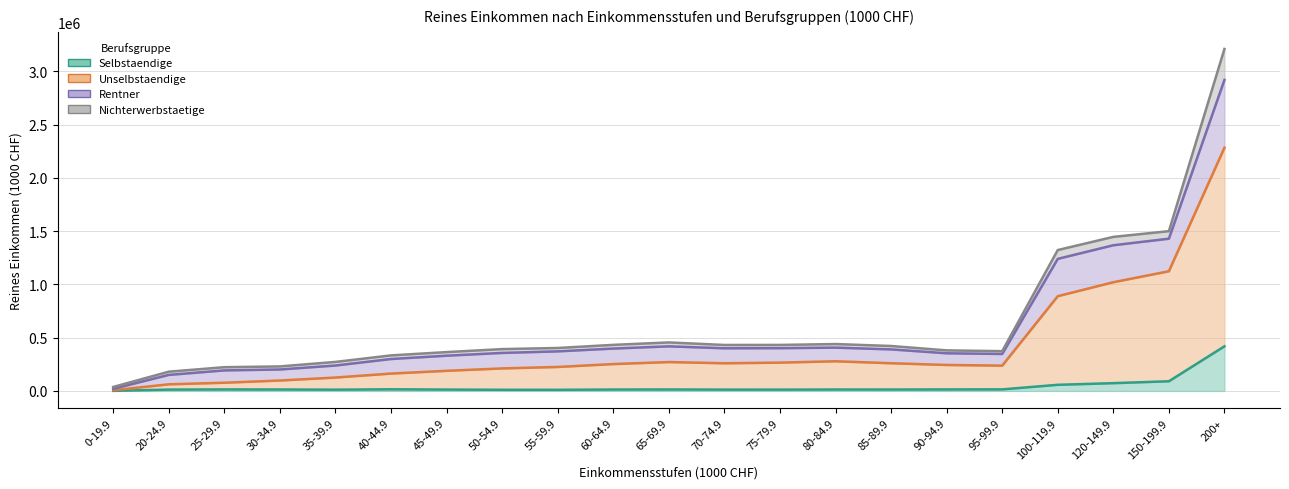

At how many categories does at least one series exceed 1686957?

1